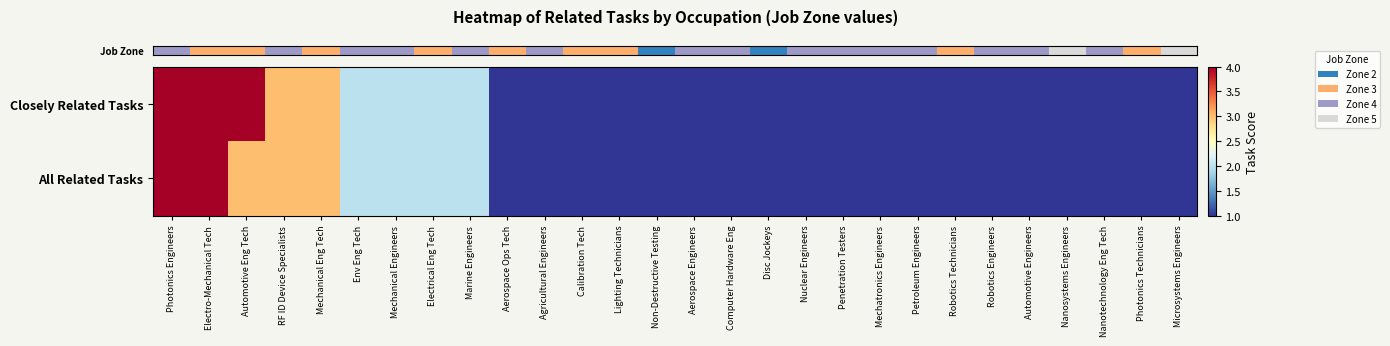

Between RF ID Device Specialists and Env Eng Tech, which is larger?

RF ID Device Specialists